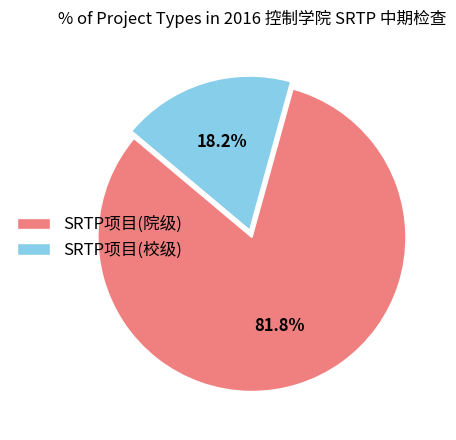

Is there any slice that represents more than half of the pie?

Yes